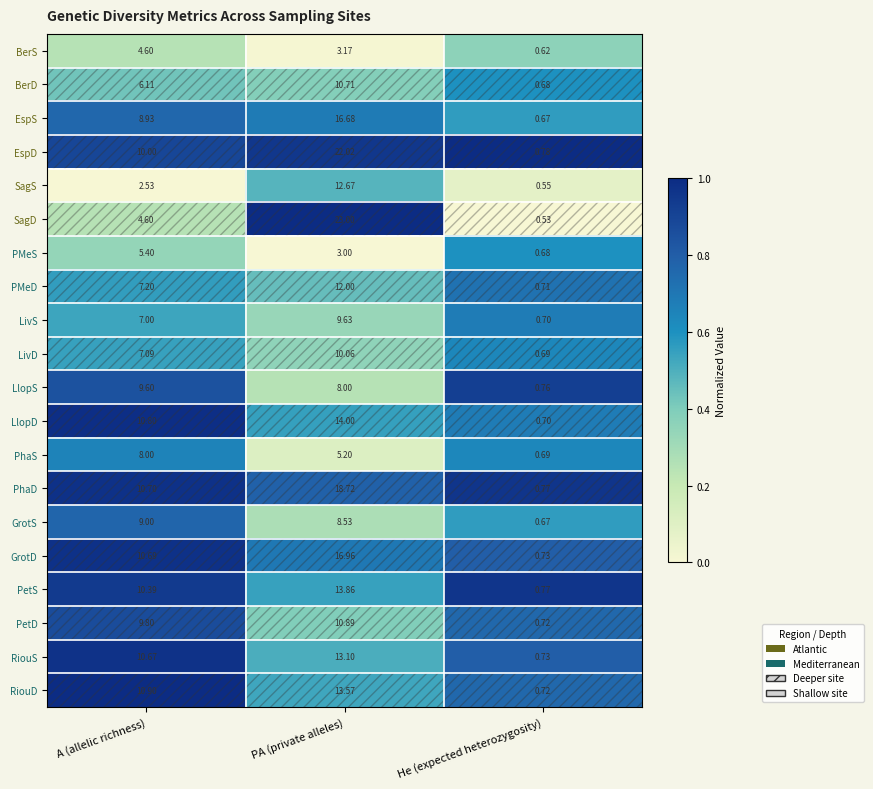

At which label does PMeS first exceed 3?

A (allelic richness)